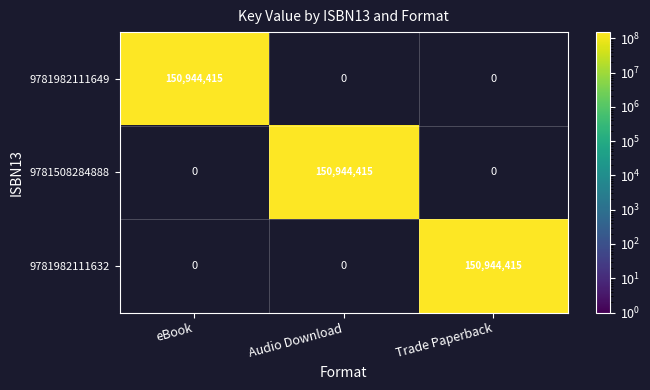

Is it true that 9781508284888 equals 0 at Trade Paperback?

True